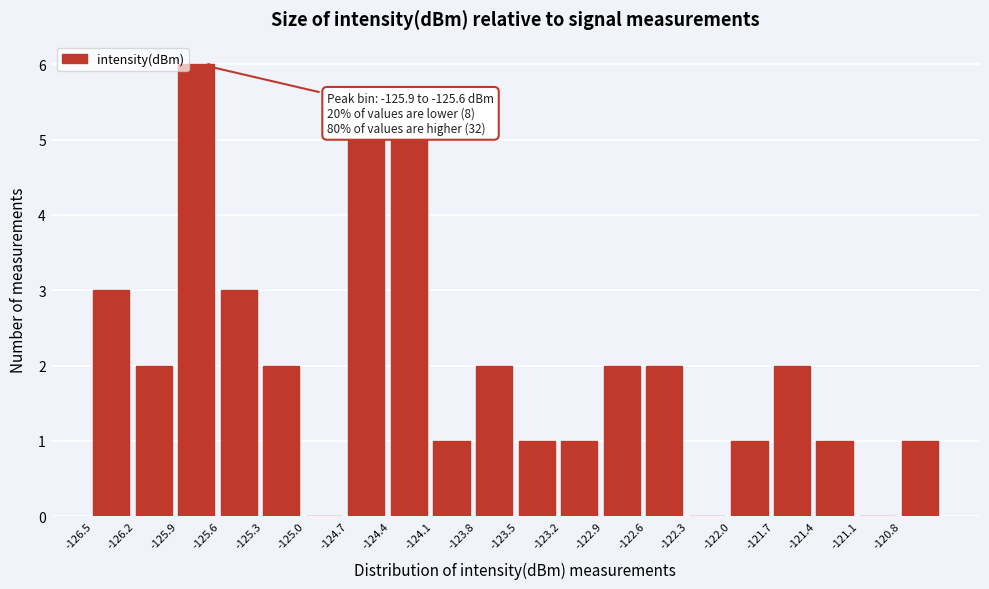

Which range on the x-axis has the tallest bar?

-125.85 to -125.55